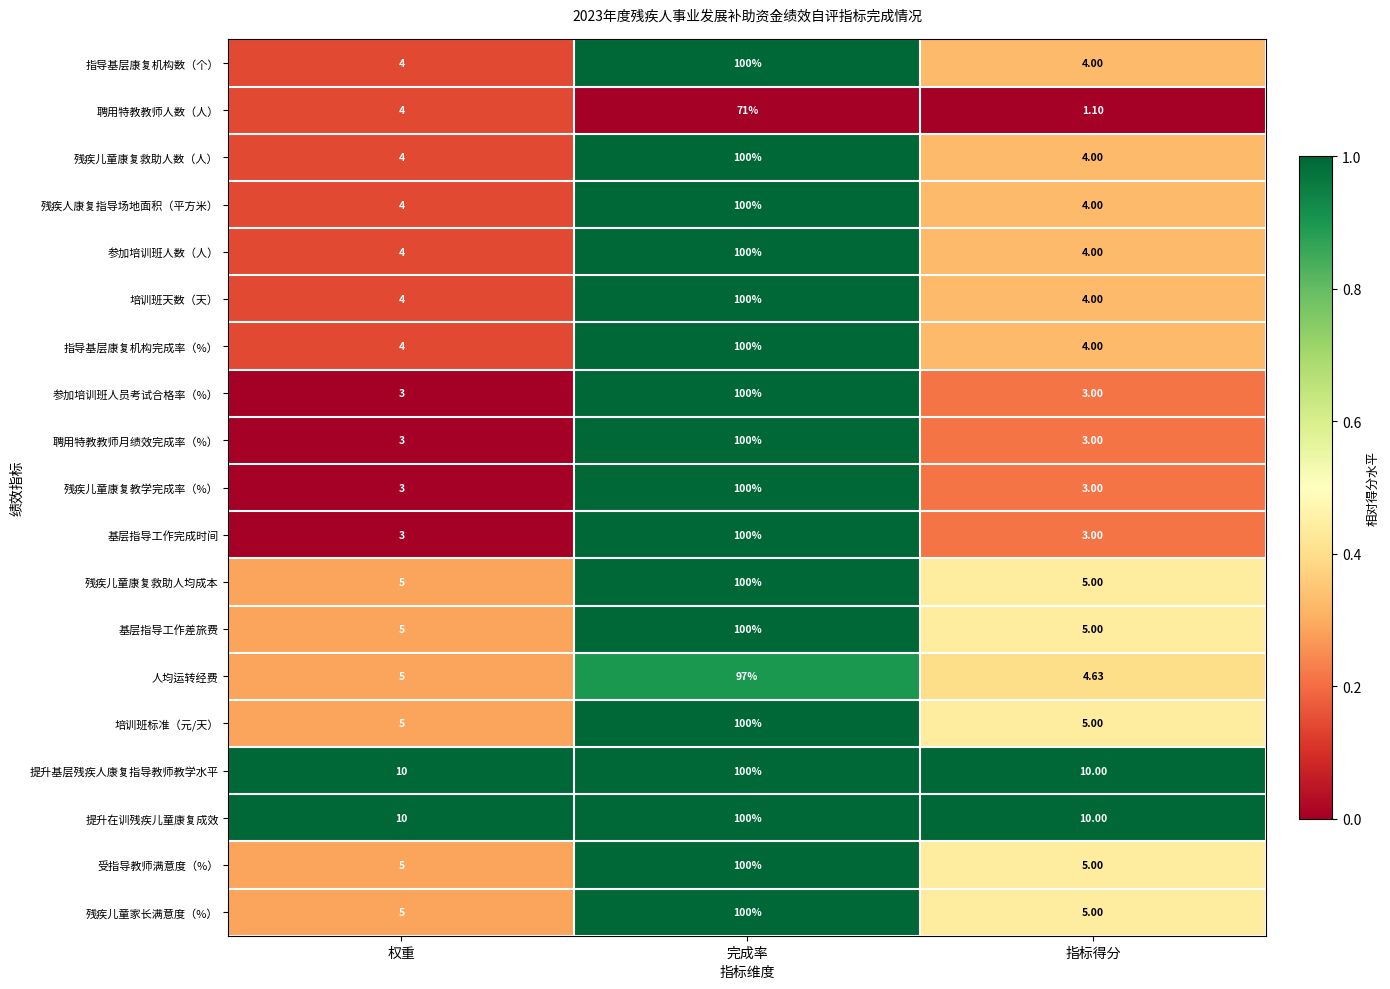

Which category has the lowest value in the 人均运转经费 series?

指标得分